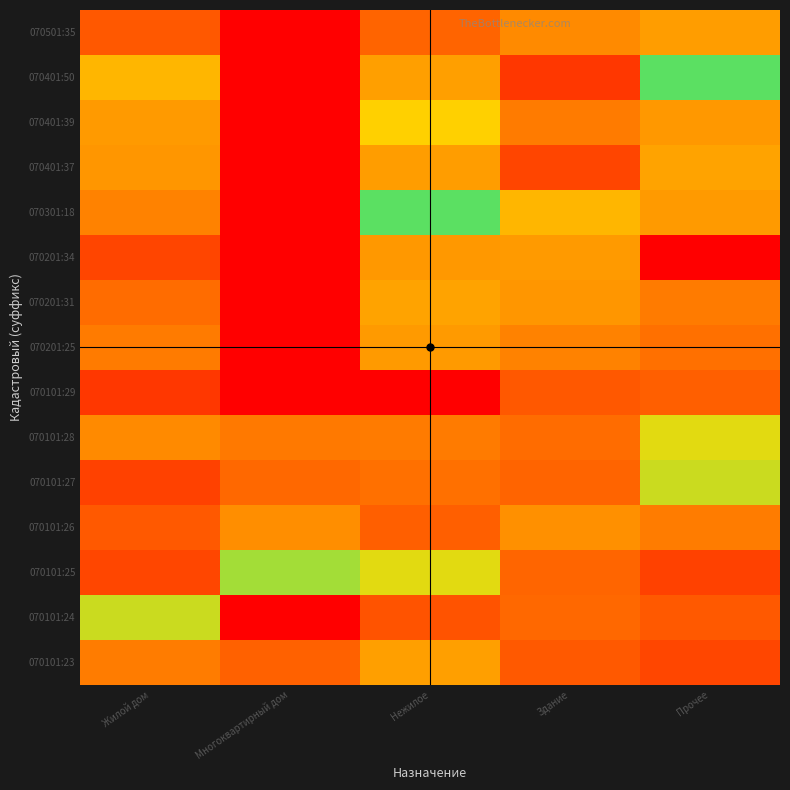

Count the number of data series in this chart.

15